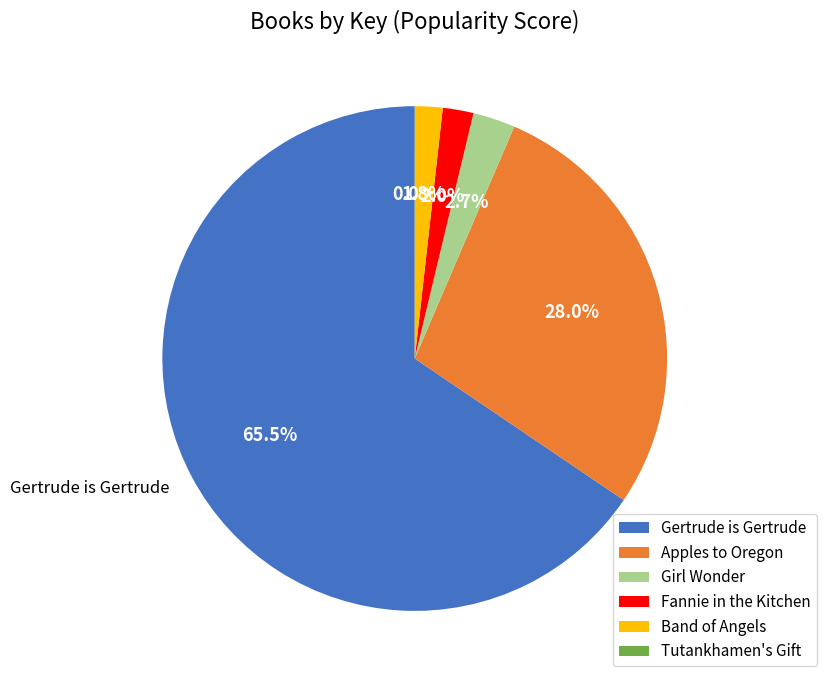

To the nearest percent, what is the difference between the Band of Angels and Gertrude is Gertrude slice percentages?

64%